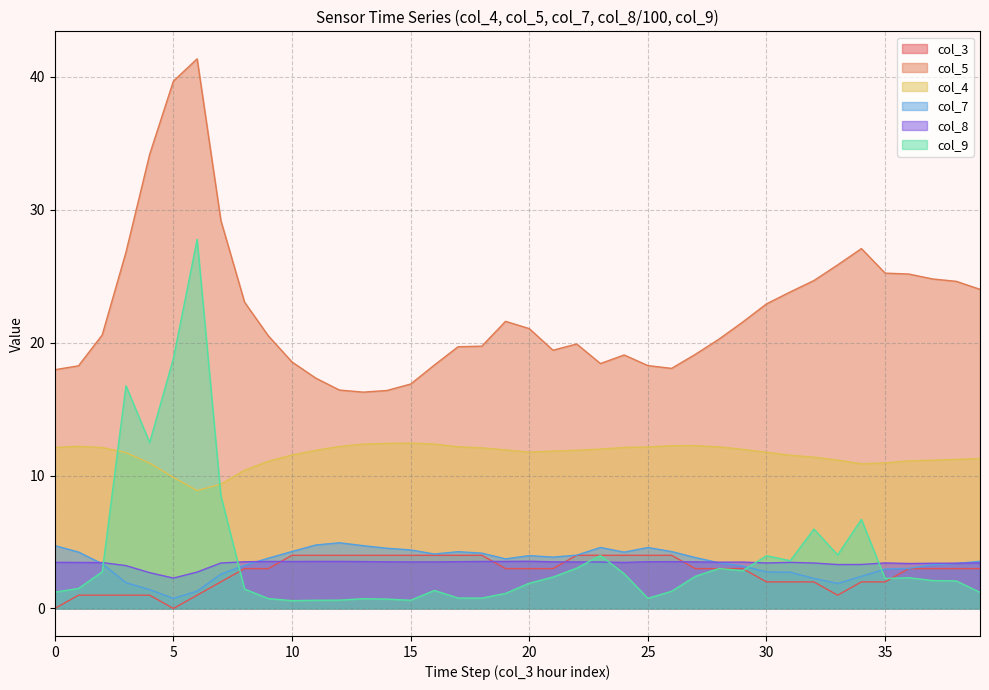

True or false: col_7 has more than 0 points higher than both neighbors.

True